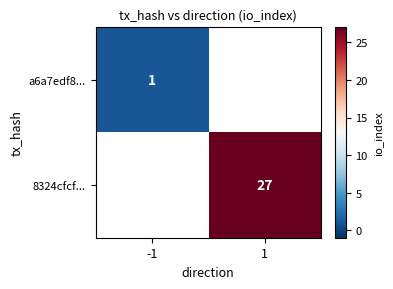

The value of 8324cfcf... at 1 is 36. True or false?

False